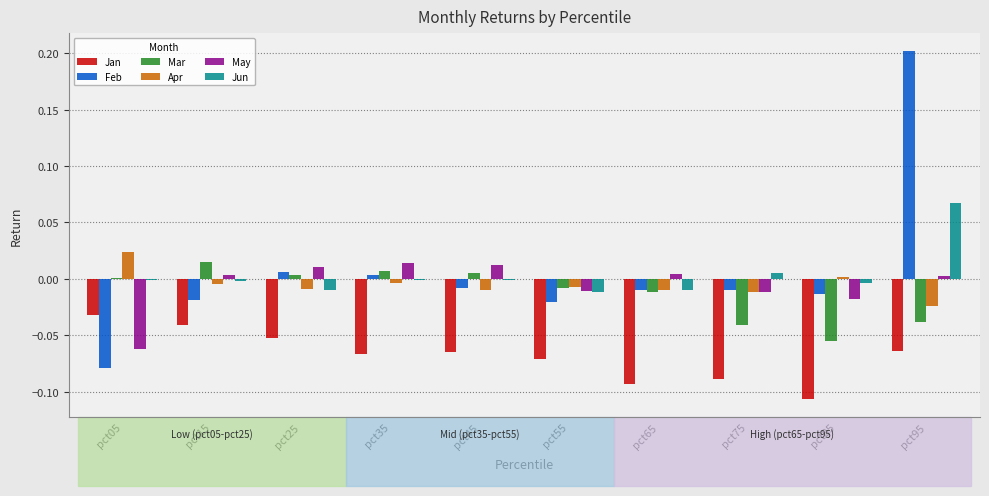

How many data points does each series have?

10